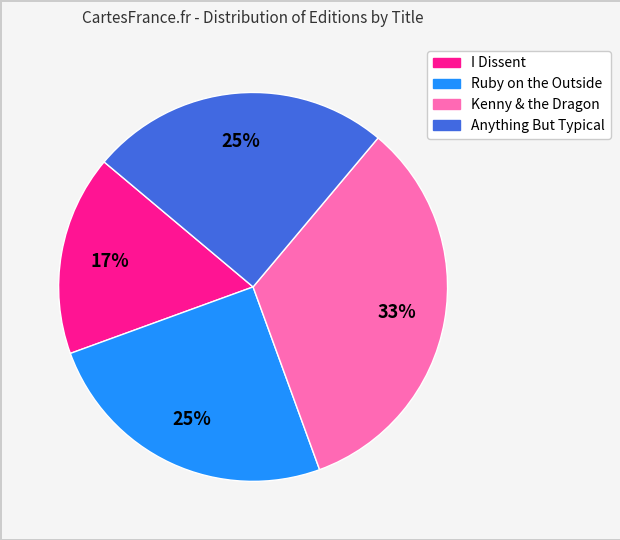

To the nearest percent, what is the average slice percentage?

25%